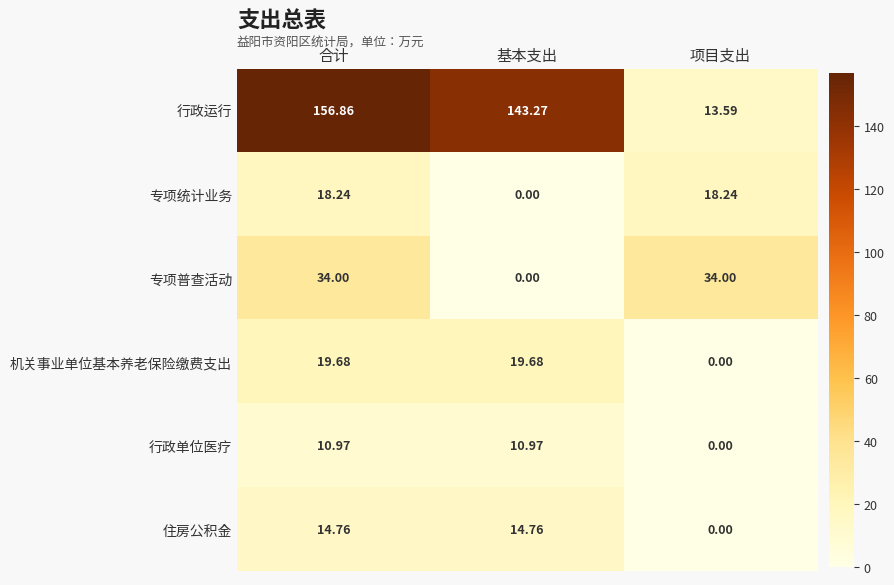

Which series has the largest total across all categories?

行政运行